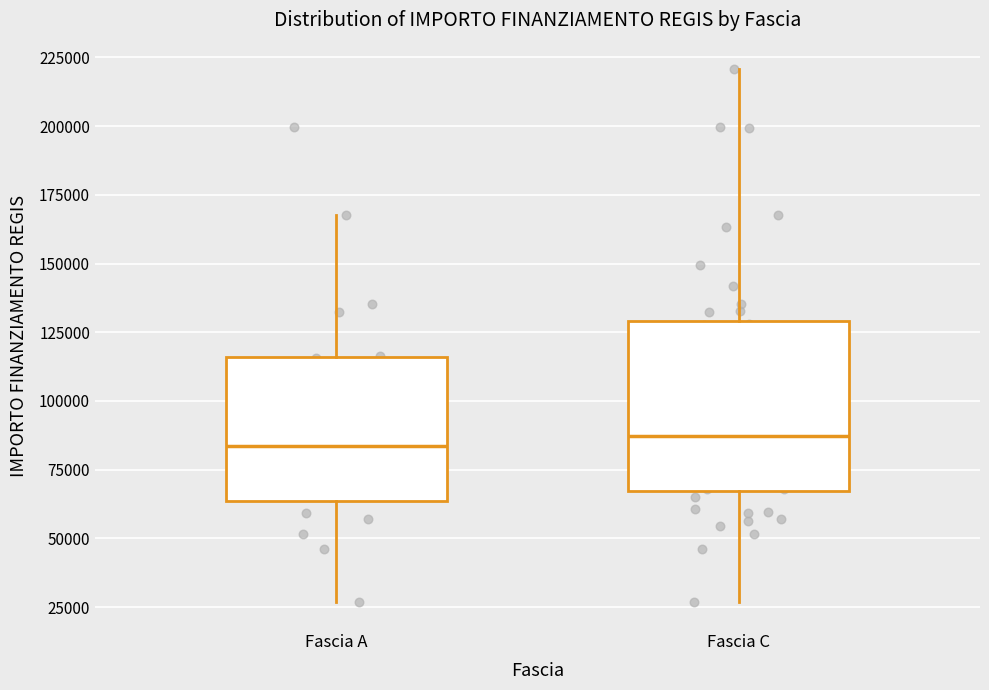

Reading left to right, transcribe this box plot: for each box, give where its median line is, the range the box spans, and where its two whiskers end, as read against the y-axis. The values are not printed on the chart, so give them approximately, as read against the axis.

Fascia A: median 85000, box 65000 to 115000, whiskers 25000 to 170000
Fascia C: median 85000, box 65000 to 130000, whiskers 25000 to 220000